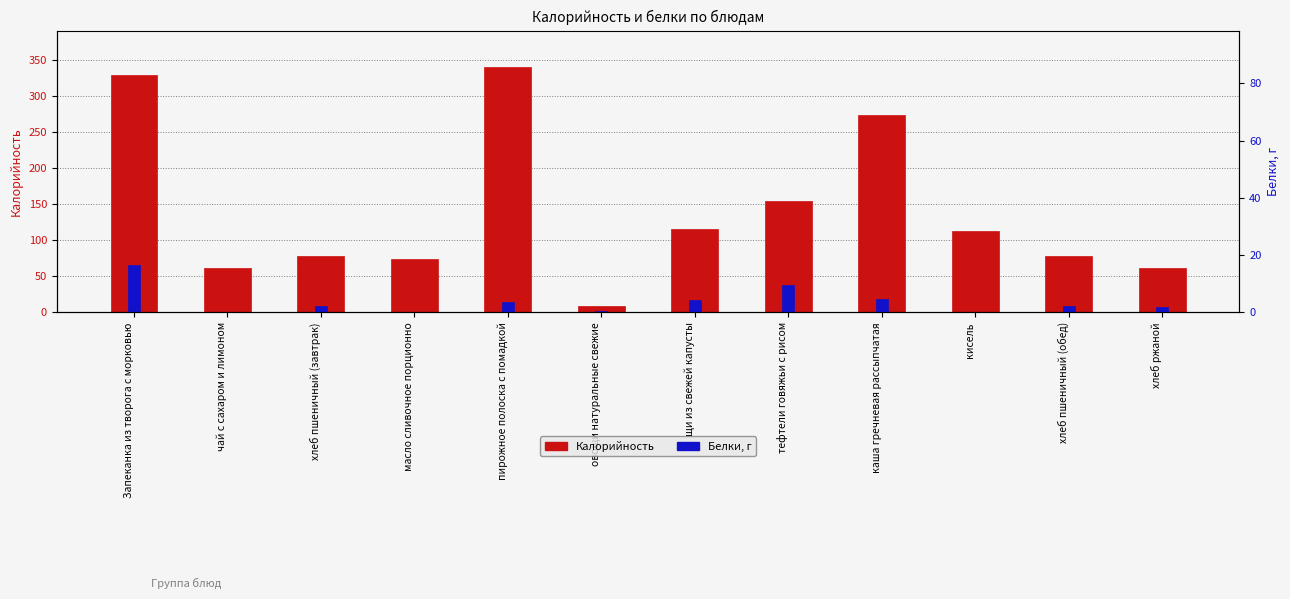

What is the value of the Калорийность bar at the 10th from the left?

113.0